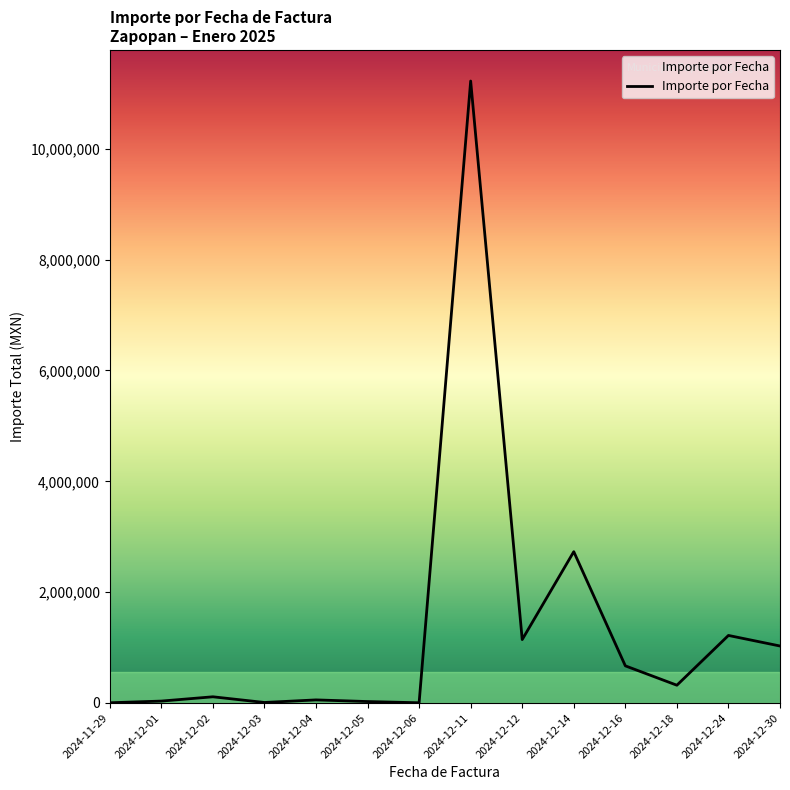

What is the sum of the values at 2024-12-03 and 2024-12-02?

121059.7